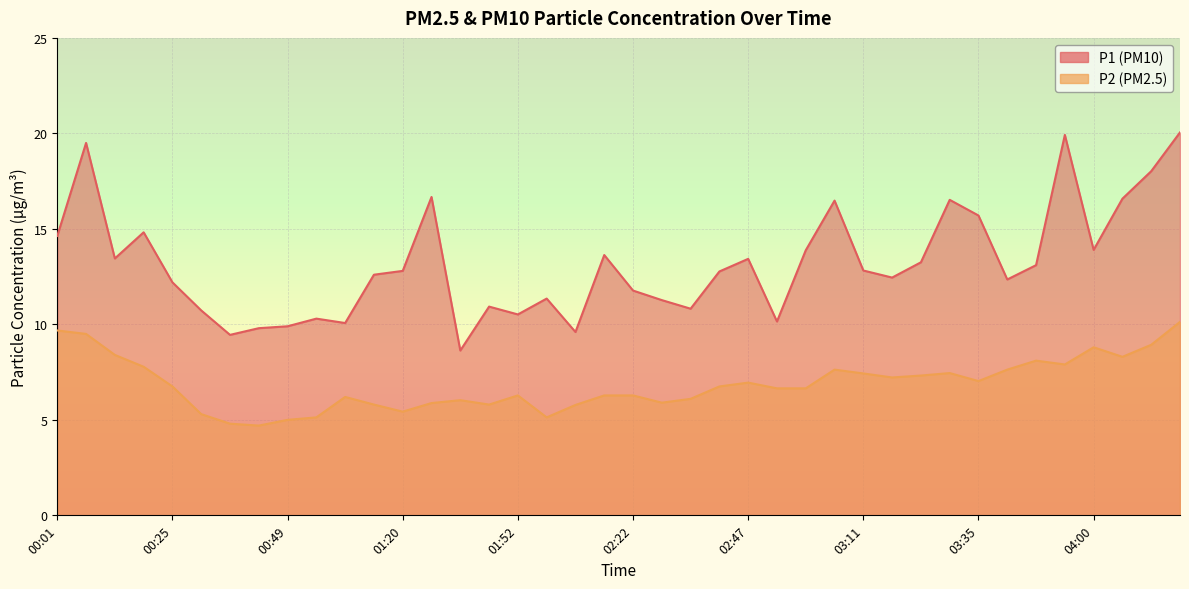

The value of P1 at 00:01 is 14.6. True or false?

True